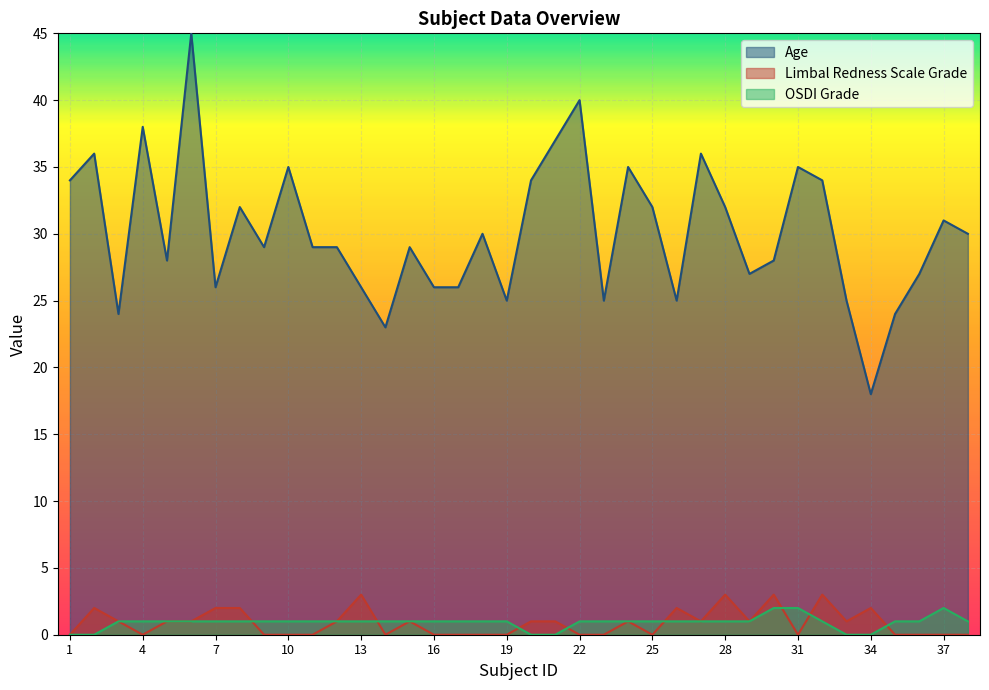

What is the value of the Age point at the 25th from the left?

32